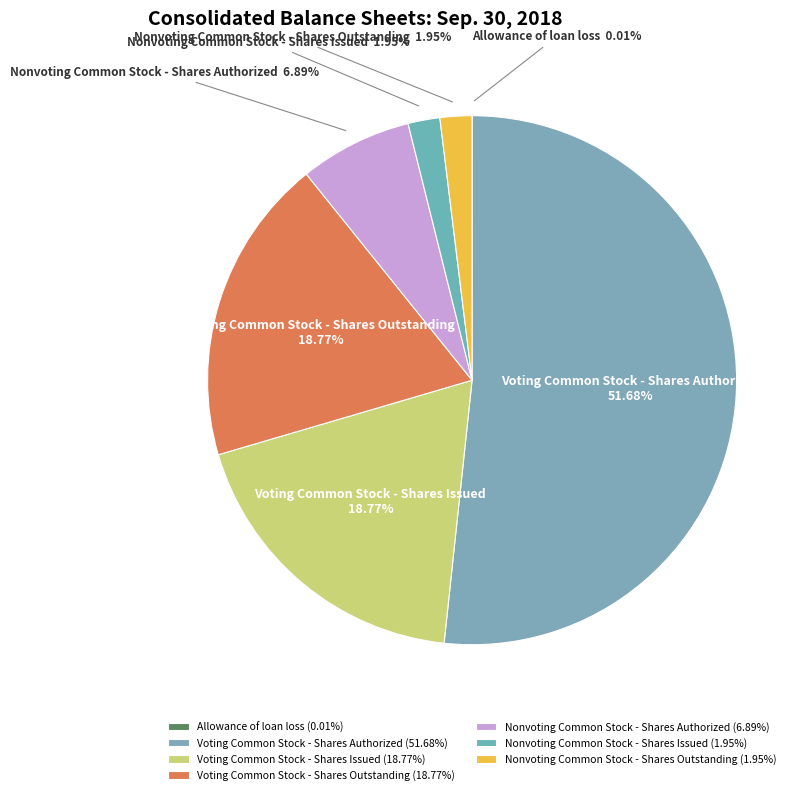

Is Voting Common Stock - Shares Issued the majority of the pie?

No